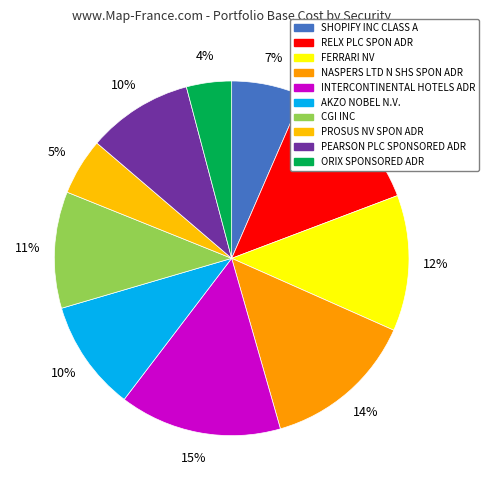

Count the number of slices in the pie.

10